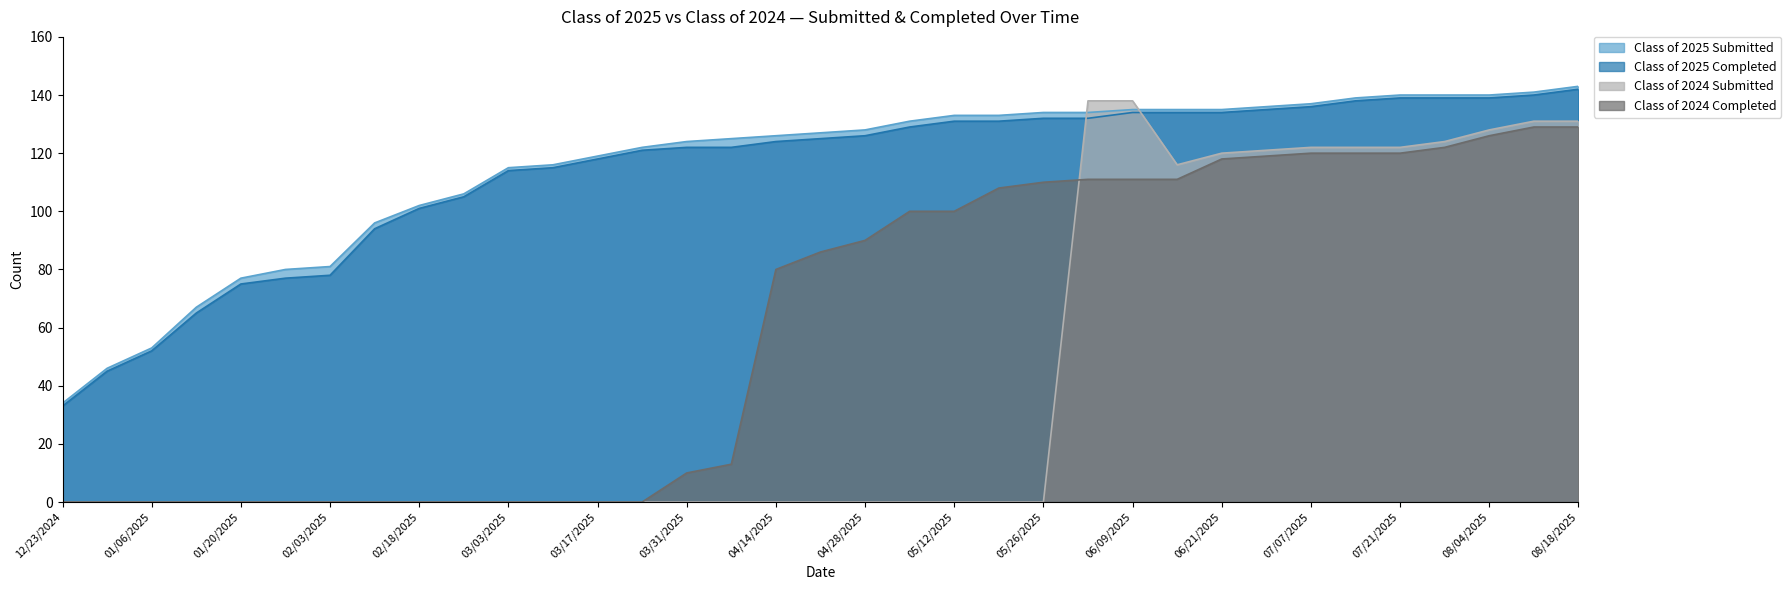

How many data points in Class of 2025 Completed are above 125?

17